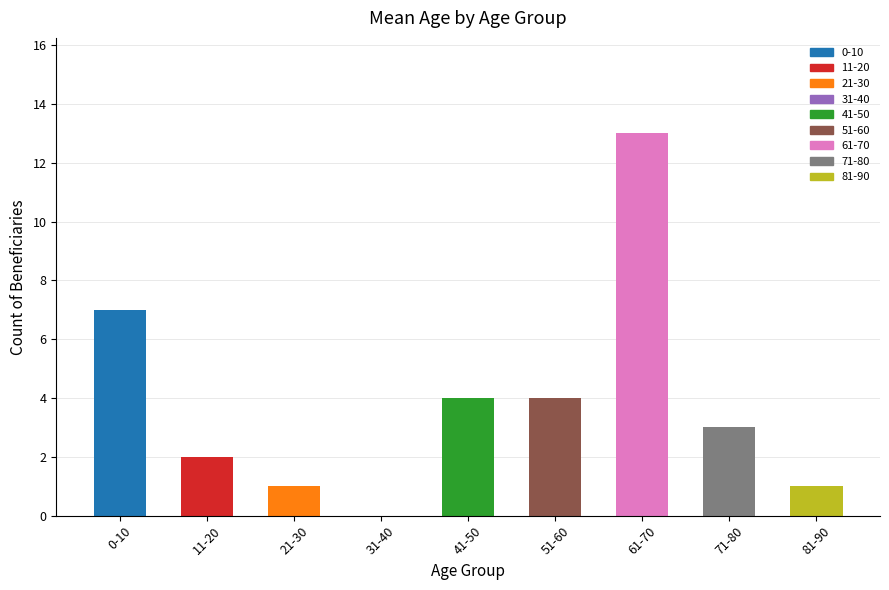

Reading left to right, transcribe all the data shown in this chart.

7	2	1	0	4	4	13	3	1